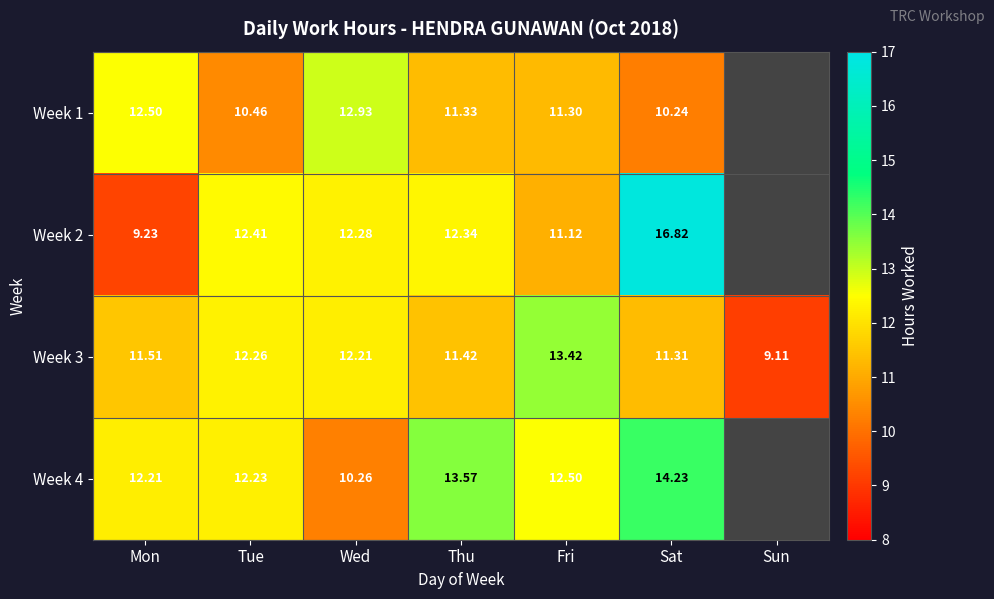

At which label is Week 3 closest to 11?

Sat